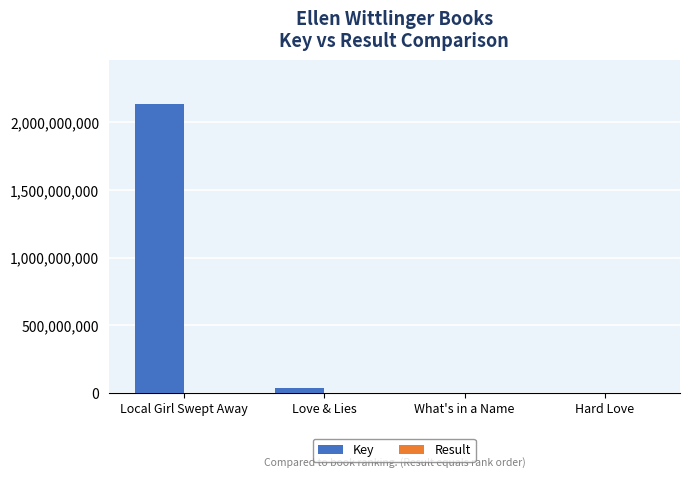

Are the bars horizontal?

No